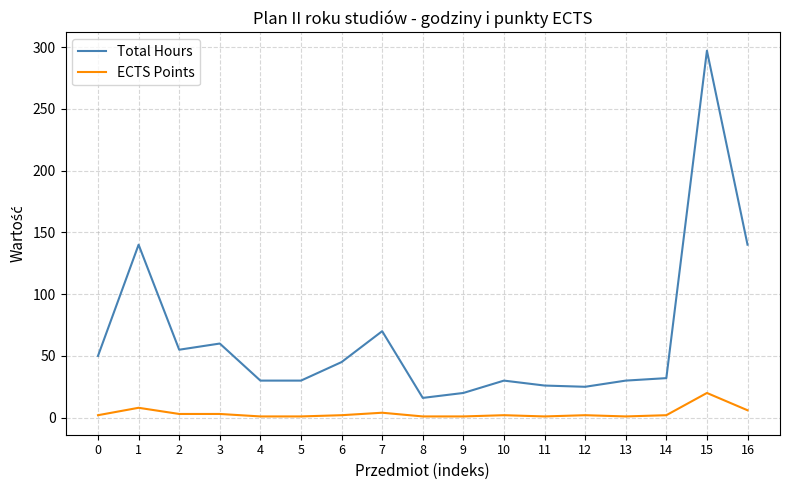

What is the total value across all series at 13?

31